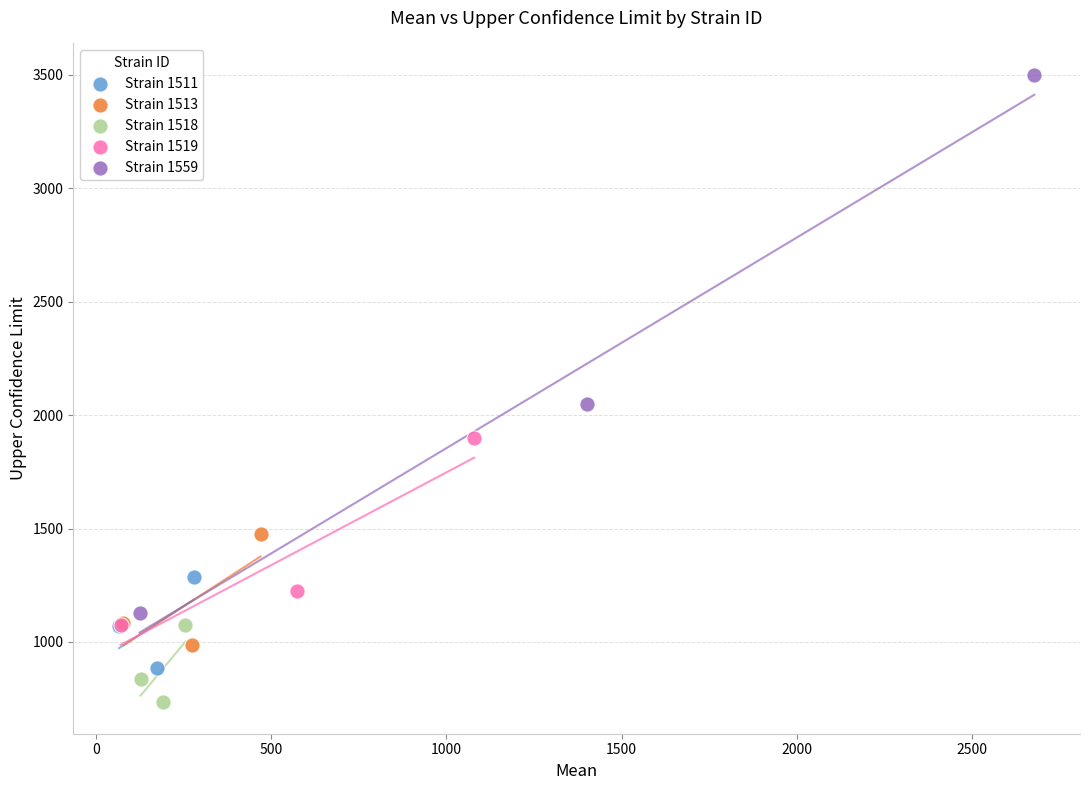

Which series reaches the maximum Y coordinate?

Strain 1559